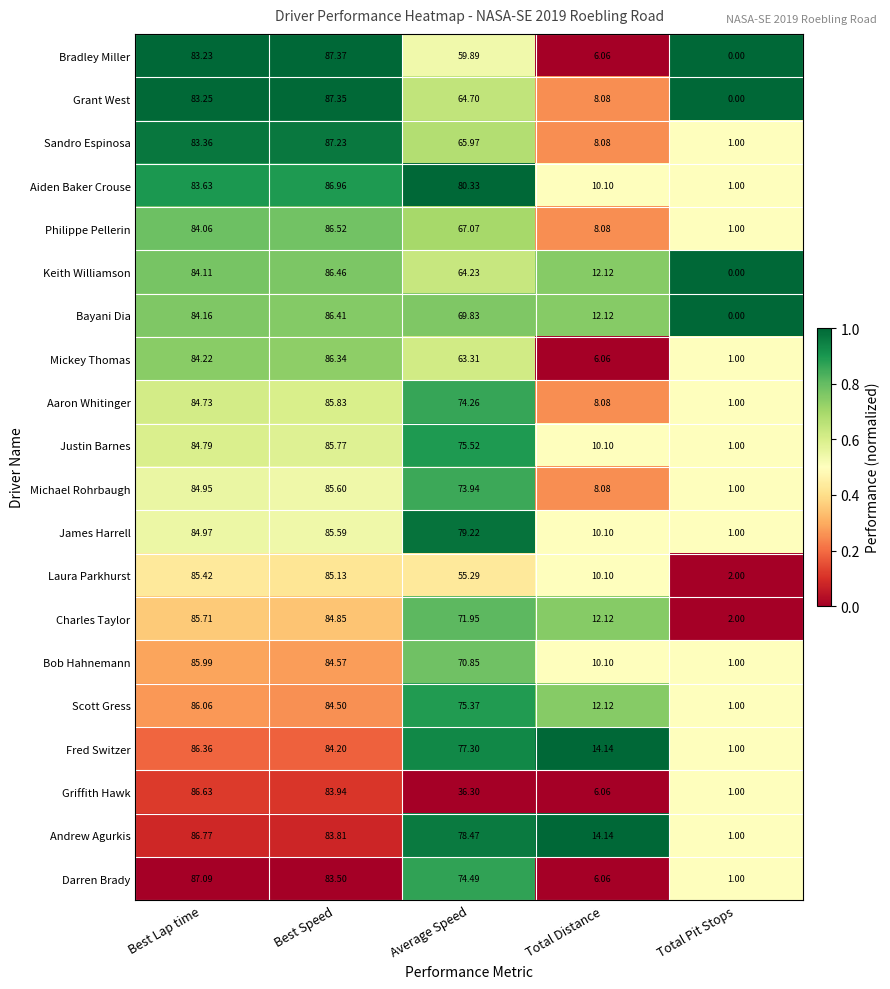

Where does the Andrew Agurkis series first go above 78?

Best Lap time